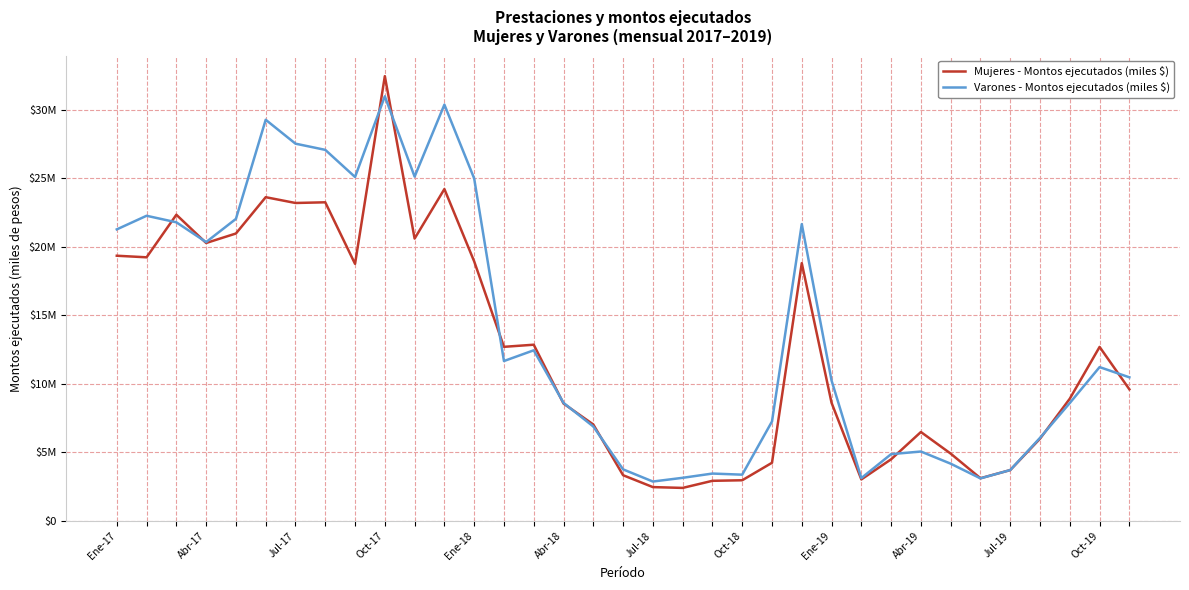

At which category is the sum across all series the highest?

Abr-19